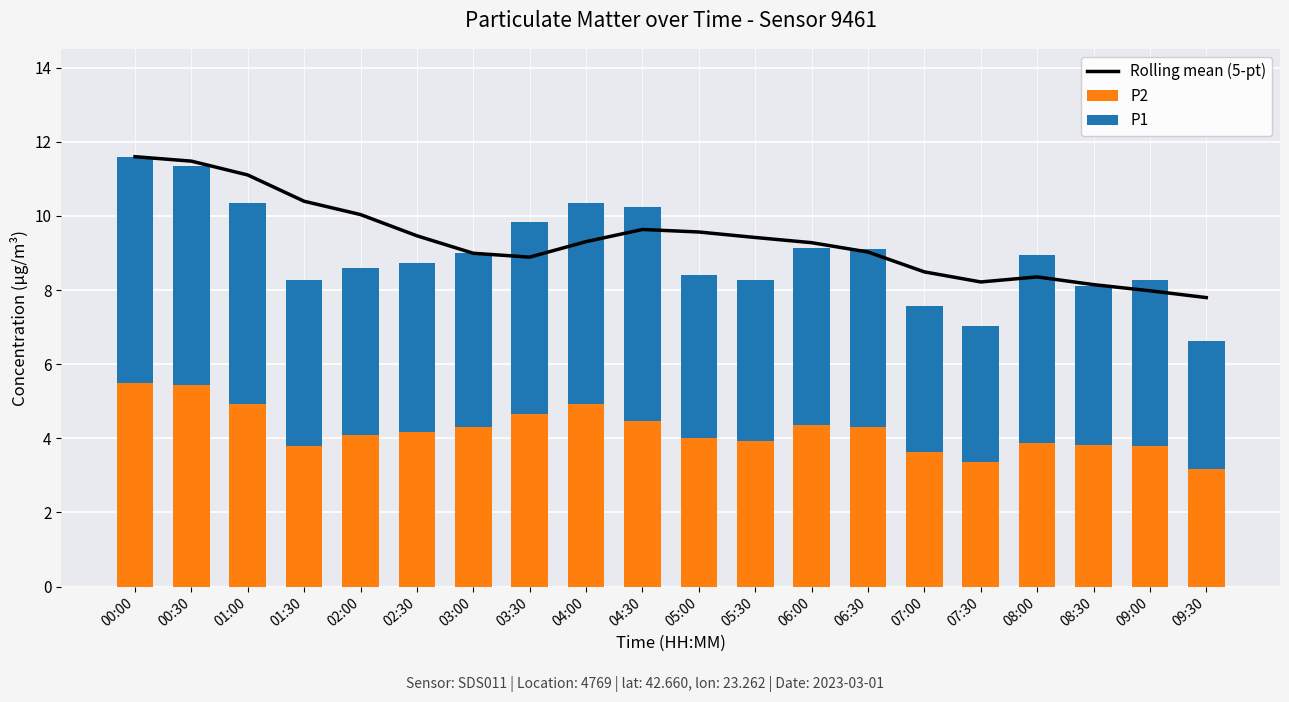

Reading left to right, transcribe all the data shown in this chart.

Rolling mean (5-pt): 00:00=11.6	00:30=11.5	01:00=11.1	01:30=10.4	02:00=10.0	02:30=9.5	03:00=9.0	03:30=8.9	04:00=9.3	04:30=9.6	05:00=9.6	05:30=9.4	06:00=9.3	06:30=9.0	07:00=8.5	07:30=8.2	08:00=8.4	08:30=8.1	09:00=8.0	09:30=7.8
P2: 00:00=5.5	00:30=5.4	01:00=4.9	01:30=3.8	02:00=4.1	02:30=4.2	03:00=4.3	03:30=4.7	04:00=4.9	04:30=4.5	05:00=4.0	05:30=3.9	06:00=4.4	06:30=4.3	07:00=3.6	07:30=3.4	08:00=3.9	08:30=3.8	09:00=3.8	09:30=3.2
P1: 00:00=6.1	00:30=5.9	01:00=5.4	01:30=4.5	02:00=4.5	02:30=4.6	03:00=4.7	03:30=5.2	04:00=5.4	04:30=5.8	05:00=4.4	05:30=4.3	06:00=4.8	06:30=4.8	07:00=3.9	07:30=3.7	08:00=5.1	08:30=4.3	09:00=4.5	09:30=3.5